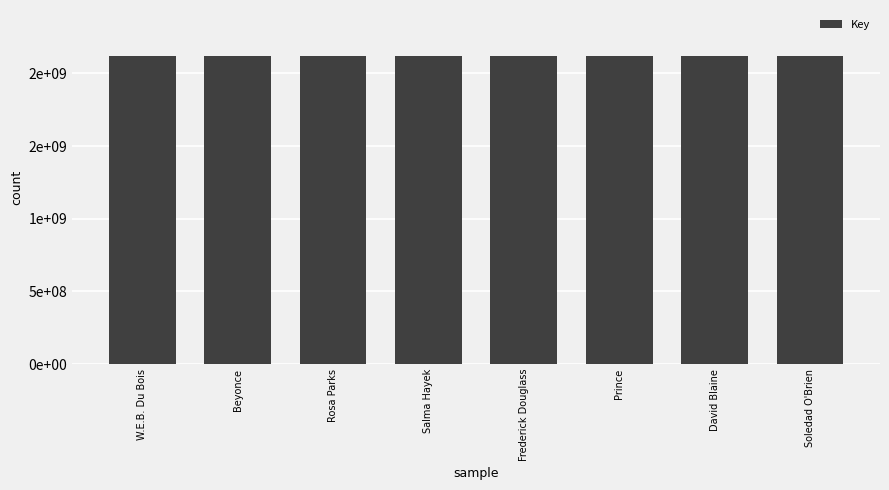

Does the chart contain any negative values?

No